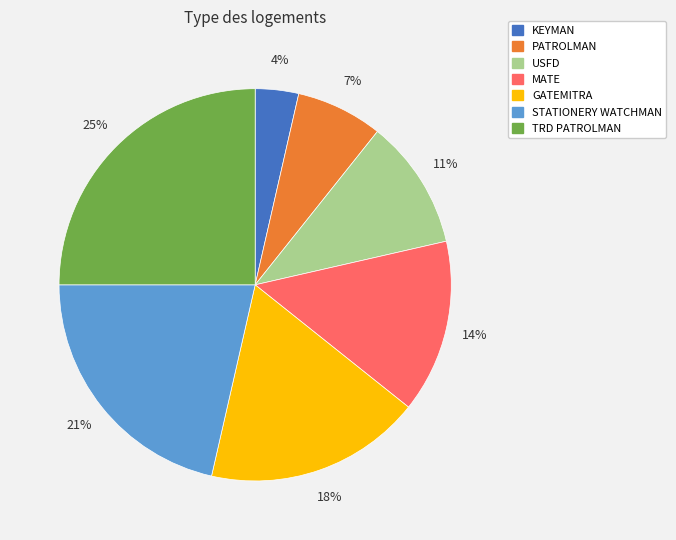

Between MATE and KEYMAN, which is larger?

MATE